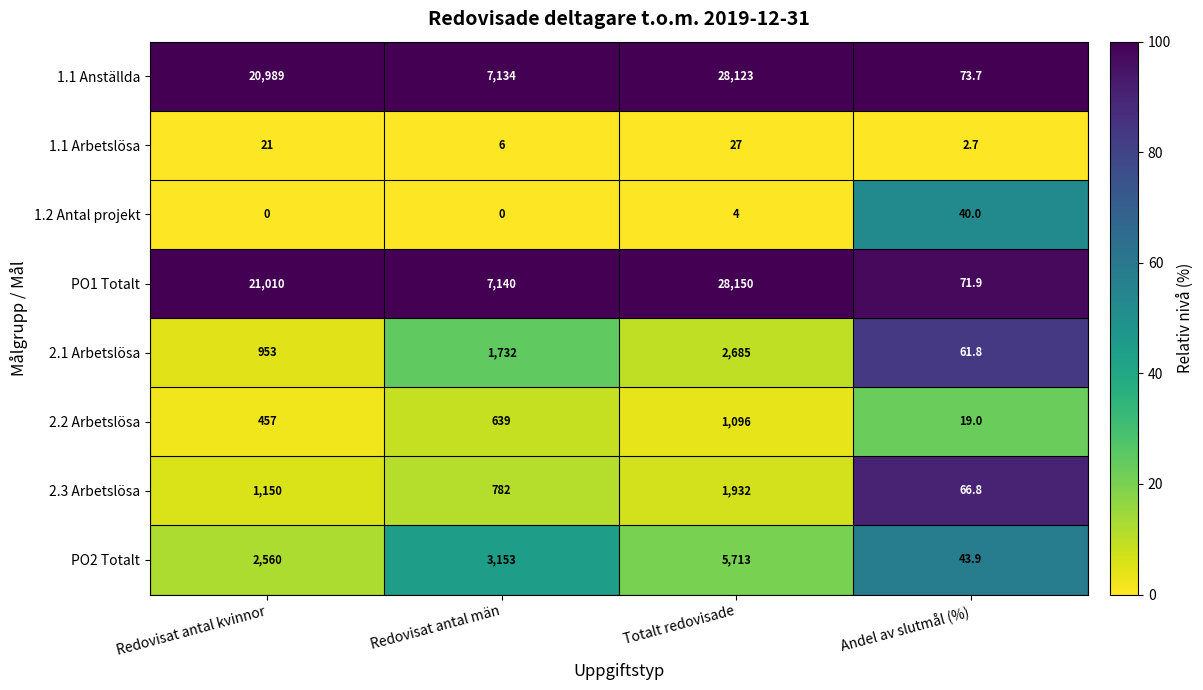

What is the sum of all 2.3 Arbetslösa values?

3930.8